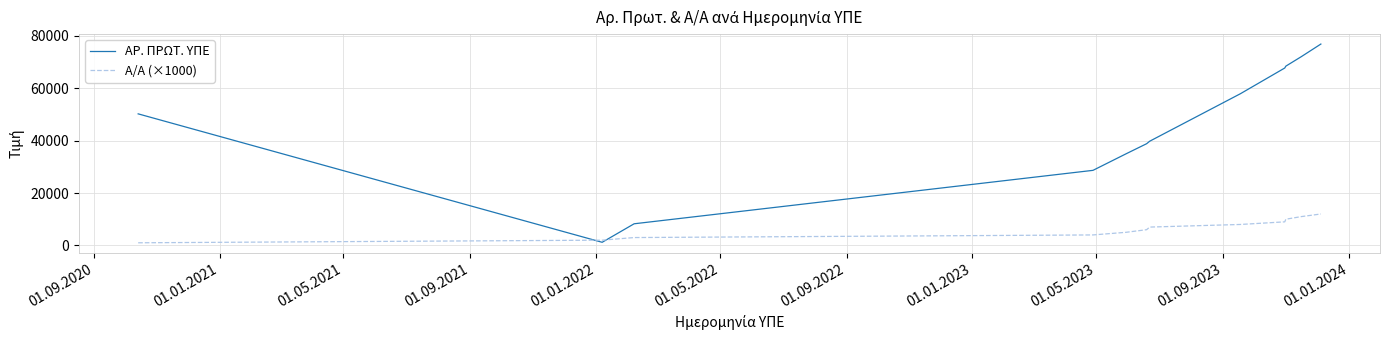

Reading left to right, transcribe all the data shown in this chart.

ΑΡ. ΠΡΩΤ. ΥΠΕ: 50248	1189	8259	28669	34975	38840	39798	57946	67766	68465	72089	76913
Α/Α (×1000): 1000	2000	3000	4000	5000	6000	7000	8000	9000	10000	11000	12000